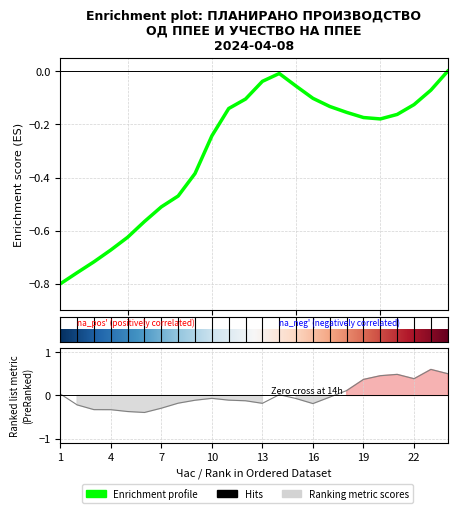

Reading left to right, transcribe all the data shown in this chart.

Планирано Производство од ППЕЕ: 1=-0.8	2=-0.8	3=-0.7	4=-0.7	5=-0.6	6=-0.6	7=-0.5	8=-0.5	9=-0.4	10=-0.2	11=-0.1	12=-0.1	13=-0.0	14=-0.0	15=-0.1	16=-0.1	17=-0.1	18=-0.2	19=-0.2	20=-0.2	21=-0.2	22=-0.1	23=-0.1	24=-0.0
Планирана Потрошувачка: 1=0.0	2=-0.2	3=-0.3	4=-0.3	5=-0.4	6=-0.4	7=-0.3	8=-0.2	9=-0.1	10=-0.1	11=-0.1	12=-0.1	13=-0.2	14=0.0	15=-0.1	16=-0.2	17=-0.0	18=0.1	19=0.4	20=0.5	21=0.5	22=0.4	23=0.6	24=0.5